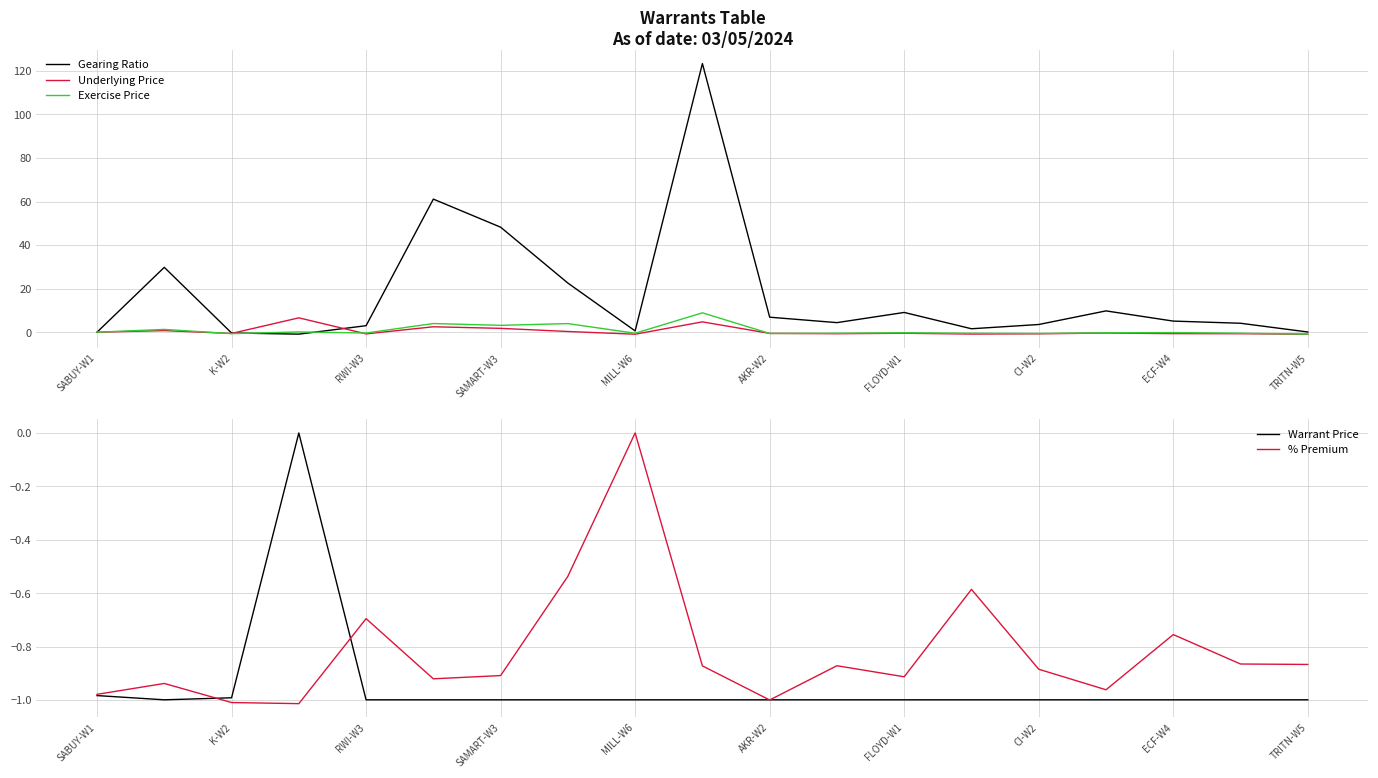

The Underlying Price series shows -0.9 at MILL-W6. True or false?

True